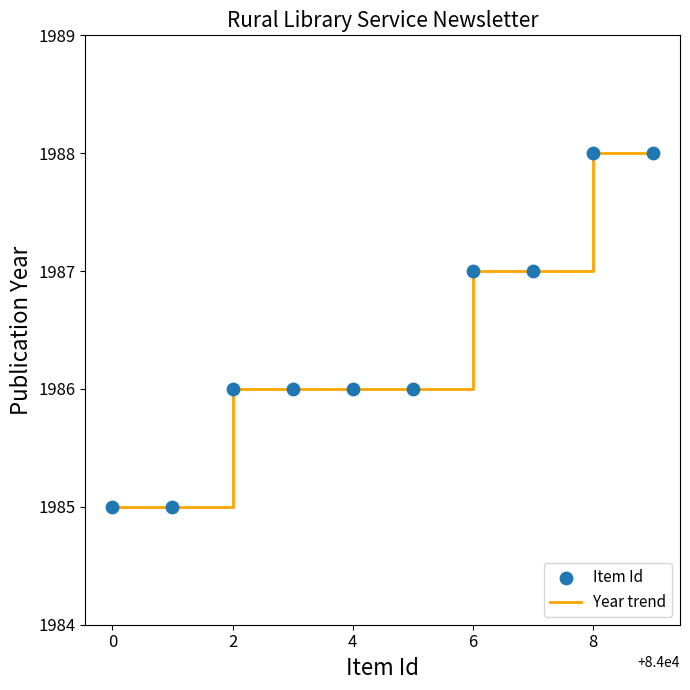

What is the minimum value shown in the chart?

1985